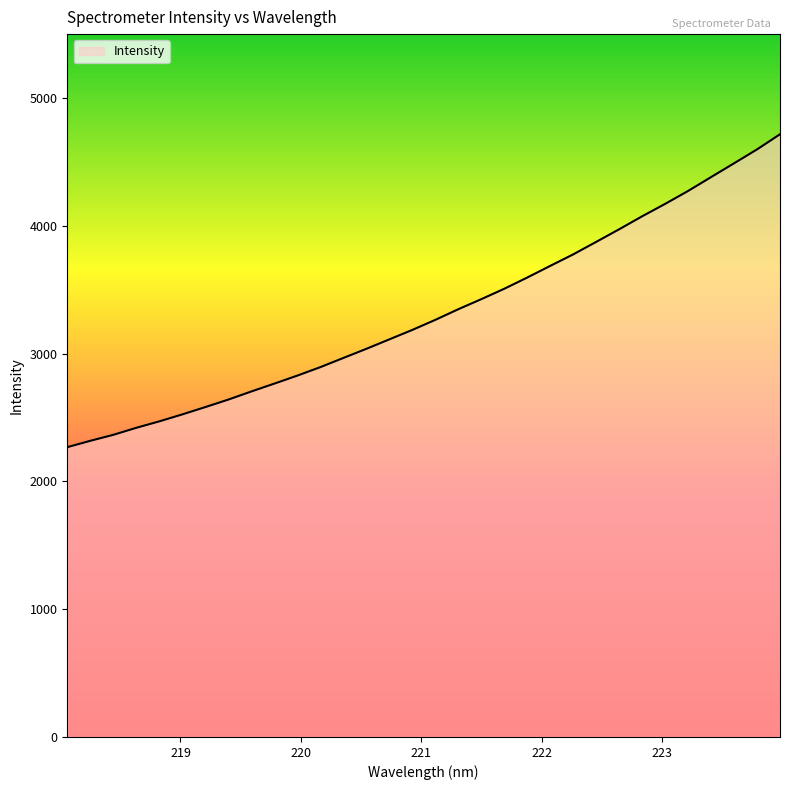

What is the difference between the maximum and minimum values?

2448.6